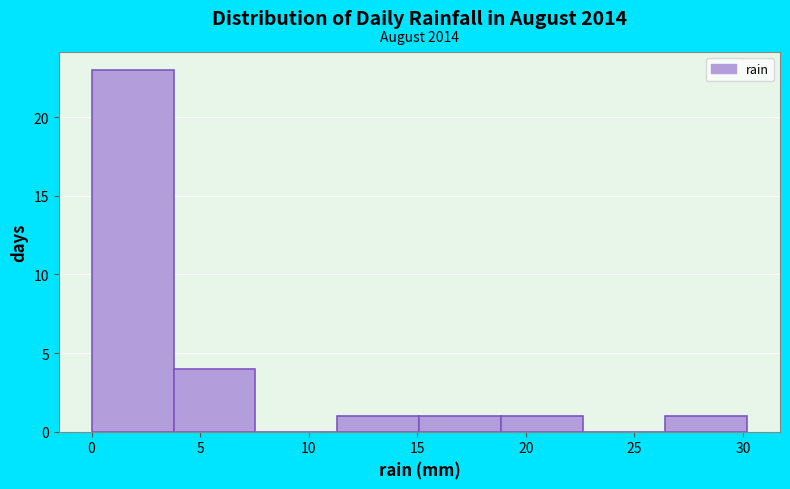

Over which range of the x-axis is the bar tallest?

0.0 to 4.0